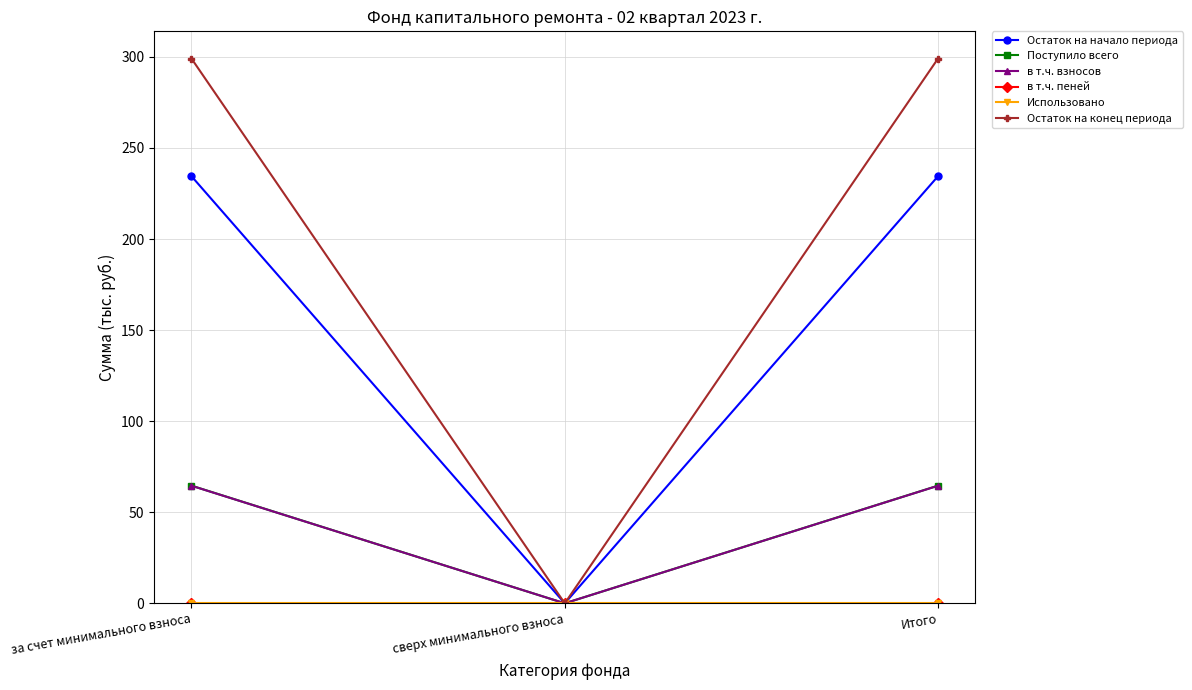

Which series has the largest range (max minus min)?

Остаток на конец периода